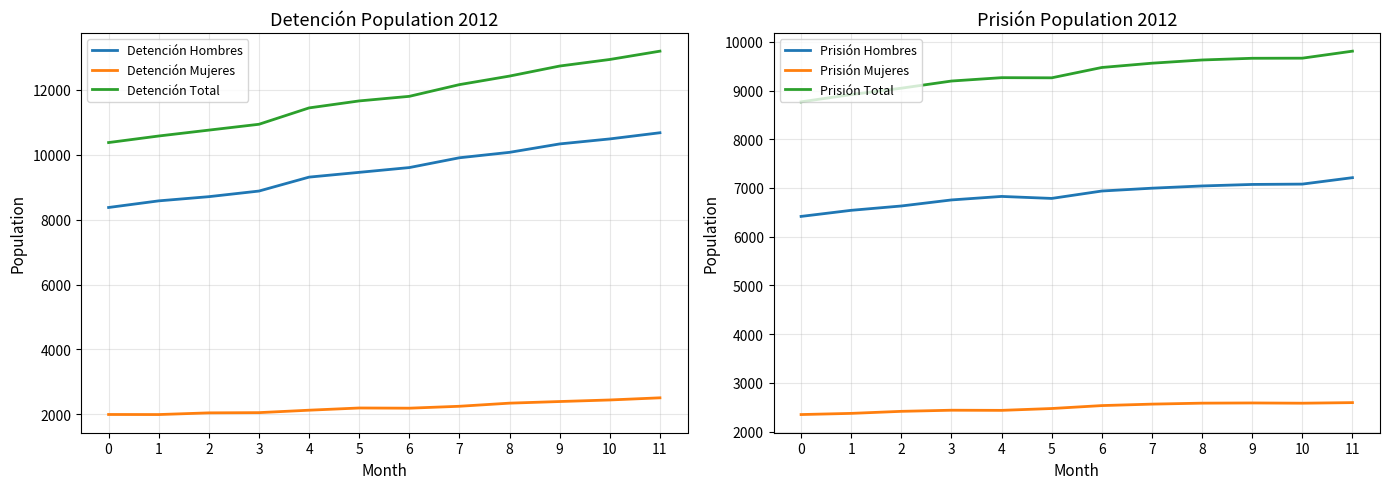

The value of Prisión Hombres at 3 is 6755. True or false?

True